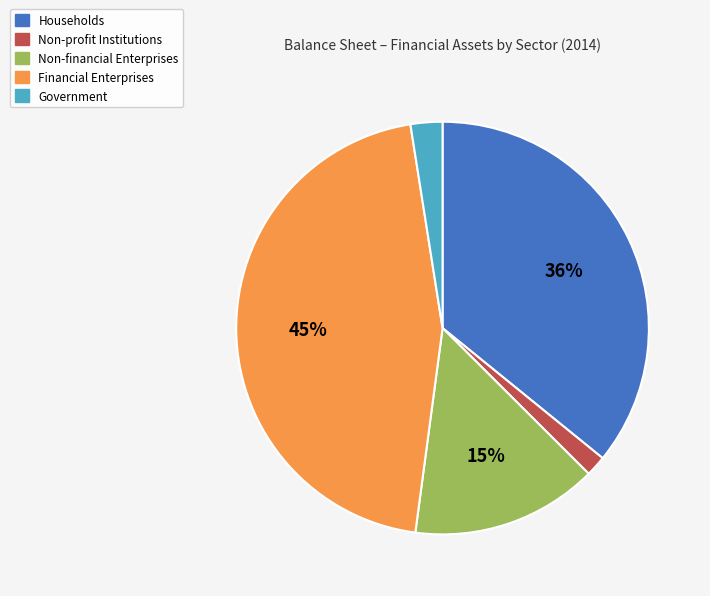

Which has a higher value, Non-financial Enterprises or Government?

Non-financial Enterprises